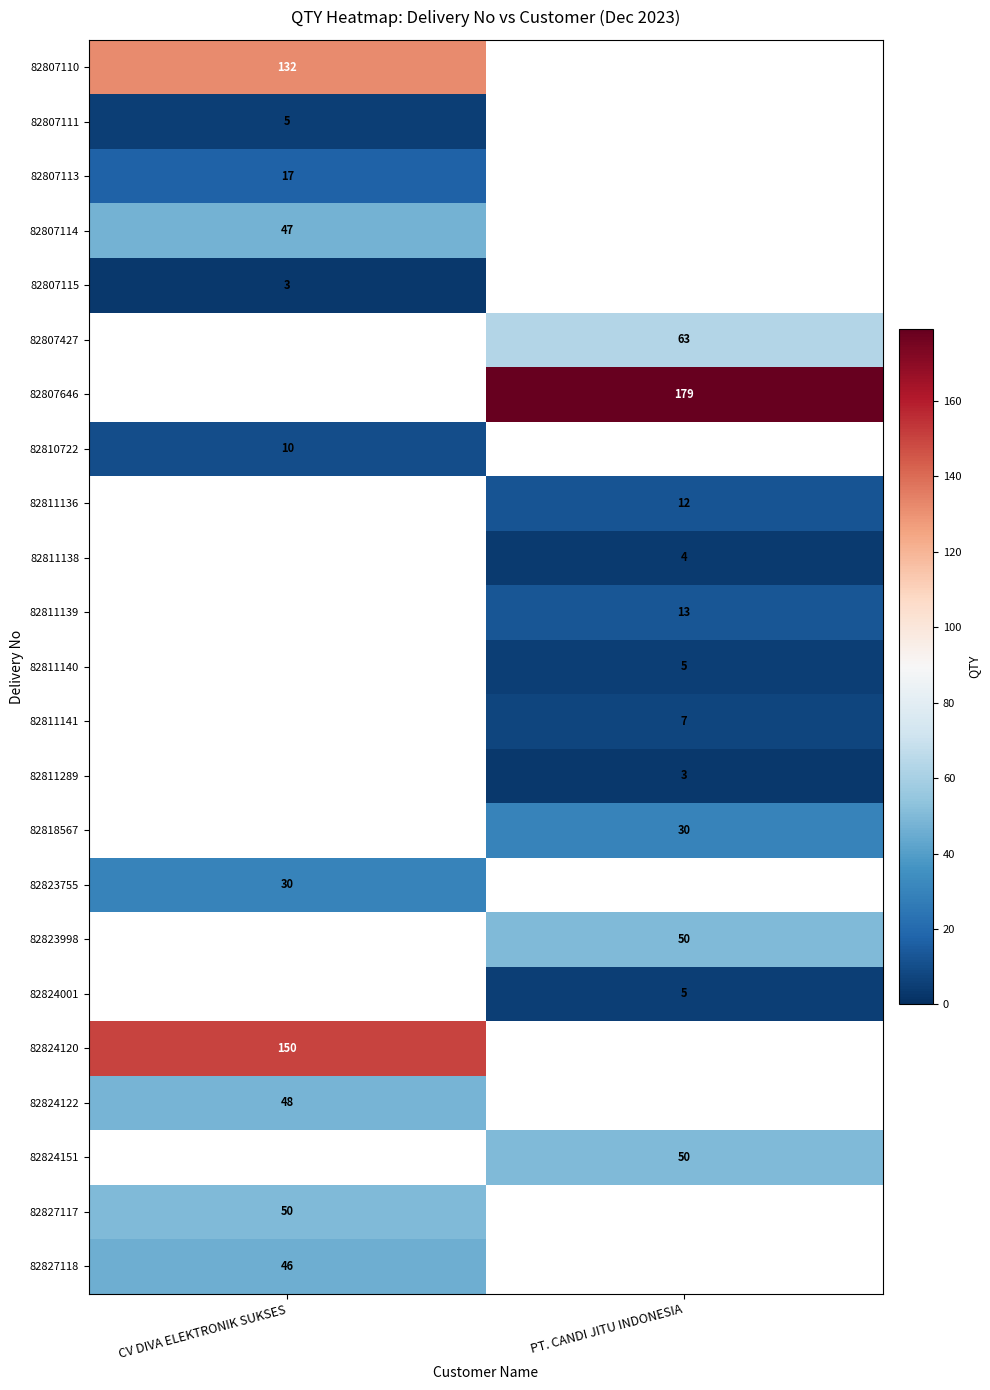

At how many categories does at least one series exceed 33?

2